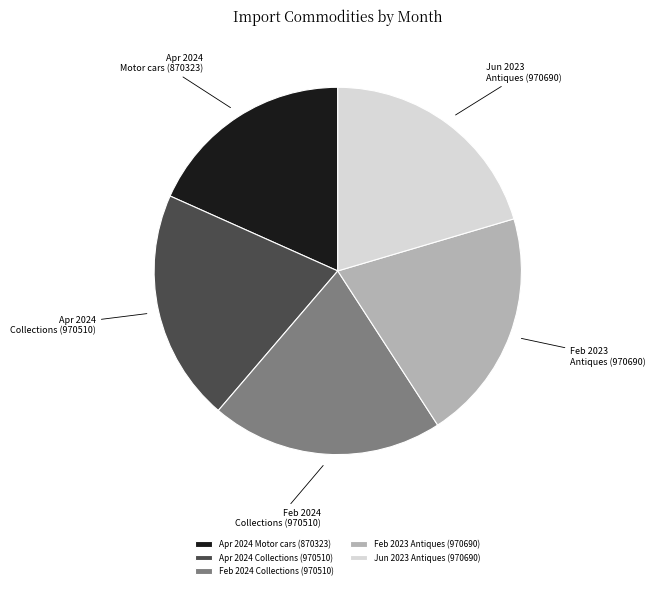

Which category has the smallest portion of the pie?

Apr 2024 Motor cars (870323)